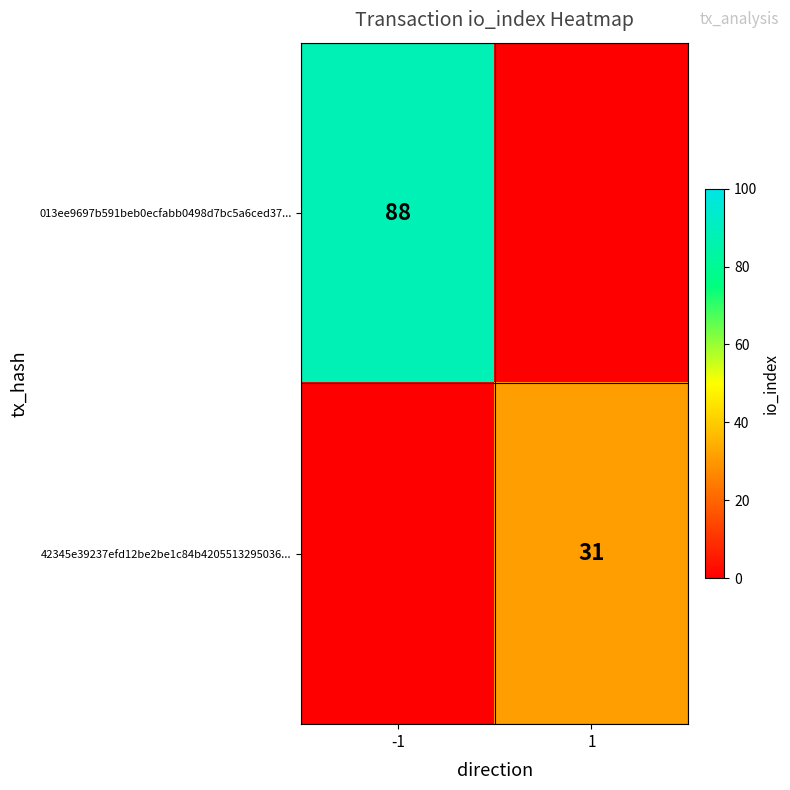

What is the spread (max minus min) of values at -1?

88